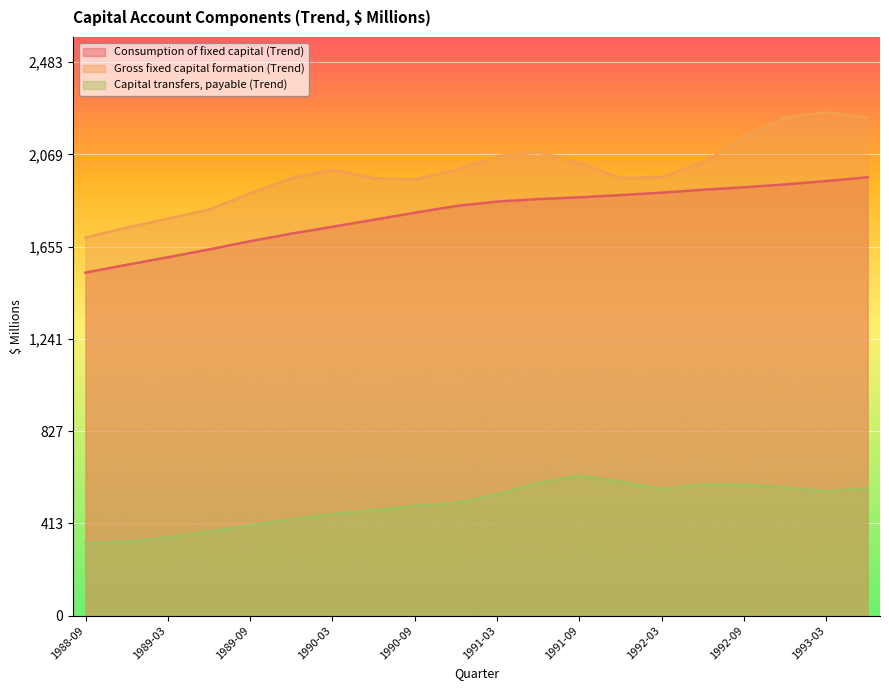

Which series has the largest range (max minus min)?

Gross fixed capital formation (Trend)